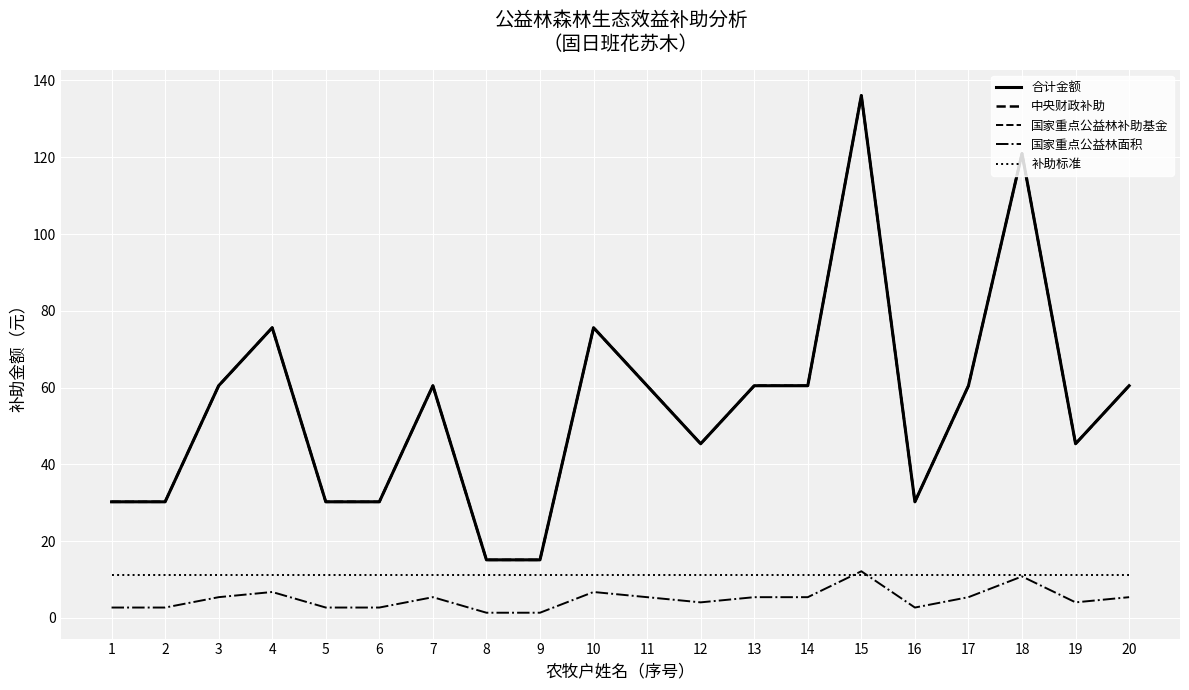

Reading right to left, what are all the values shown in this chart?

合计金额: 20=60.5	19=45.4	18=121.0	17=60.5	16=30.2	15=136.1	14=60.5	13=60.5	12=45.4	11=60.5	10=75.6	9=15.1	8=15.1	7=60.5	6=30.2	5=30.2	4=75.6	3=60.5	2=30.2	1=30.2
中央财政补助: 20=60.5	19=45.4	18=121.0	17=60.5	16=30.2	15=136.1	14=60.5	13=60.5	12=45.4	11=60.5	10=75.6	9=15.1	8=15.1	7=60.5	6=30.2	5=30.2	4=75.6	3=60.5	2=30.2	1=30.2
国家重点公益林补助基金: 20=60.5	19=45.4	18=121.0	17=60.5	16=30.2	15=136.1	14=60.5	13=60.5	12=45.4	11=60.5	10=75.6	9=15.1	8=15.1	7=60.5	6=30.2	5=30.2	4=75.6	3=60.5	2=30.2	1=30.2
国家重点公益林面积: 20=5.4	19=4.0	18=10.8	17=5.4	16=2.7	15=12.2	14=5.4	13=5.4	12=4.0	11=5.4	10=6.8	9=1.4	8=1.4	7=5.4	6=2.7	5=2.7	4=6.8	3=5.4	2=2.7	1=2.7
补助标准: 20=11.2	19=11.2	18=11.2	17=11.2	16=11.2	15=11.2	14=11.2	13=11.2	12=11.2	11=11.2	10=11.2	9=11.2	8=11.2	7=11.2	6=11.2	5=11.2	4=11.2	3=11.2	2=11.2	1=11.2